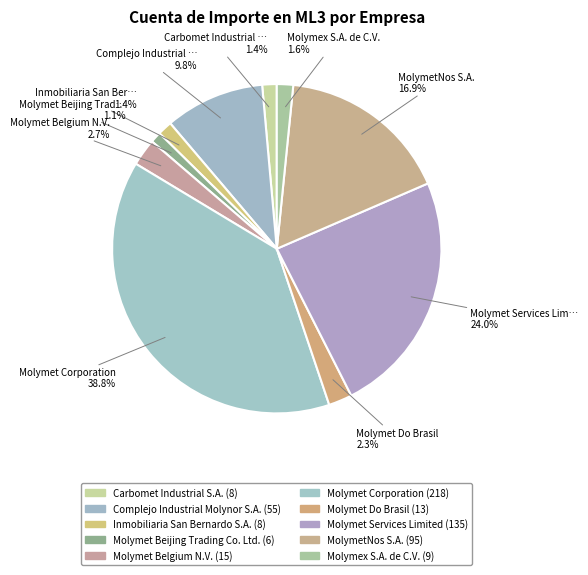

Which has a higher value, MolymetNos S.A. or Complejo Industrial Molynor S.A.?

MolymetNos S.A.